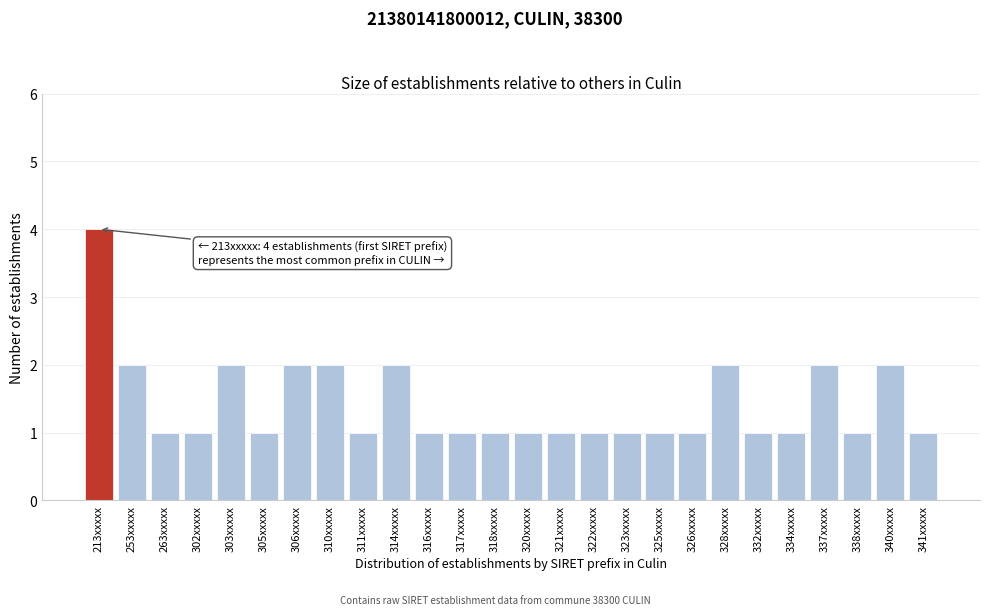

Reading right to left, list all the values displayed in this chart.

341xxxxx=1	340xxxxx=2	338xxxxx=1	337xxxxx=2	334xxxxx=1	332xxxxx=1	328xxxxx=2	326xxxxx=1	325xxxxx=1	323xxxxx=1	322xxxxx=1	321xxxxx=1	320xxxxx=1	318xxxxx=1	317xxxxx=1	316xxxxx=1	314xxxxx=2	311xxxxx=1	310xxxxx=2	306xxxxx=2	305xxxxx=1	303xxxxx=2	302xxxxx=1	263xxxxx=1	253xxxxx=2	213xxxxx=4